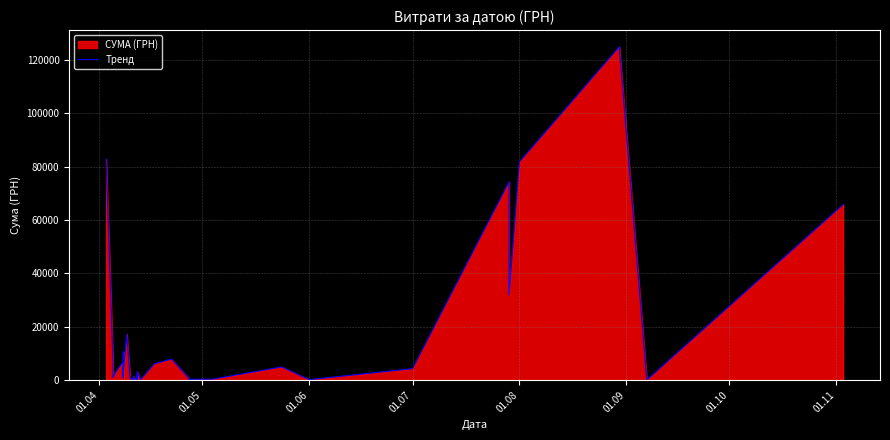

Is it true that the value at 01.10 is 16168.4?

False